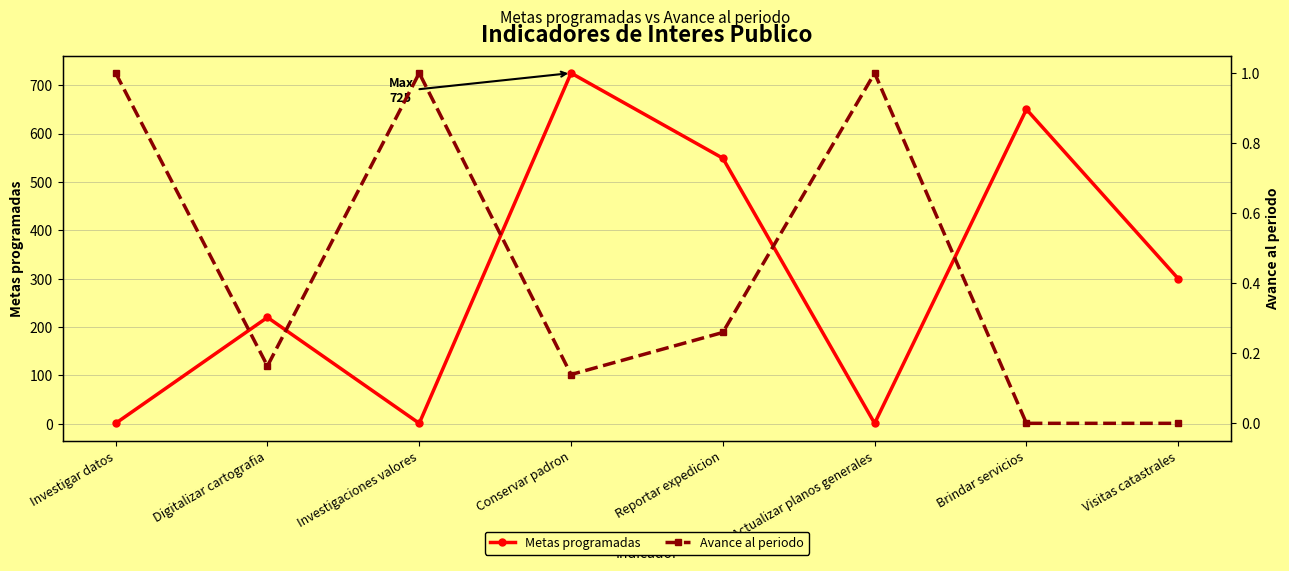

Which series has the largest range (max minus min)?

Metas programadas